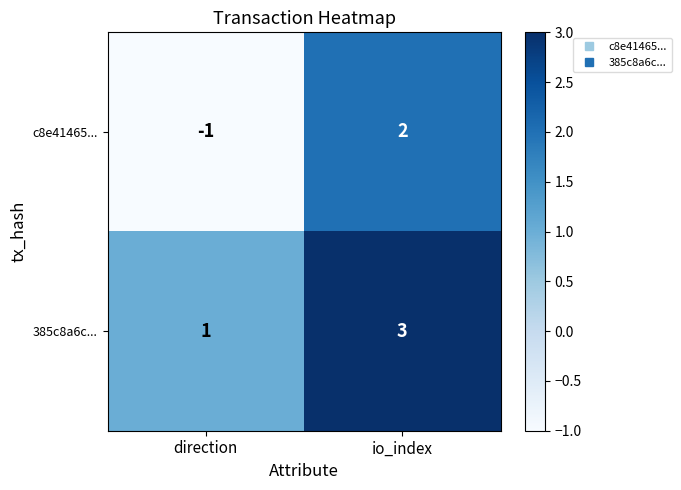

Where is c8e41465... nearest to the value 0?

direction